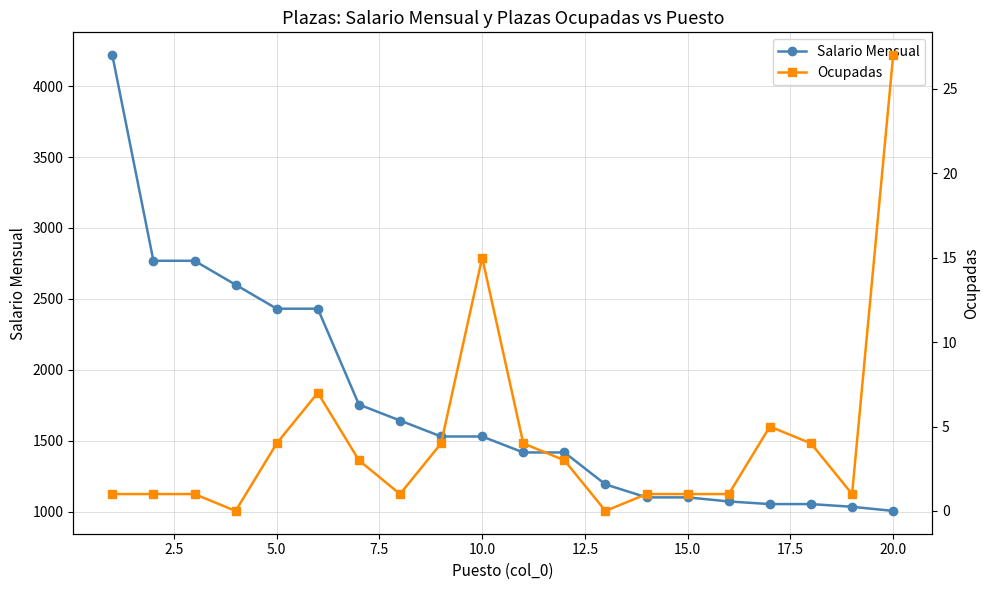

The value of Salario Mensual at 10.0 is 1530.7. True or false?

True